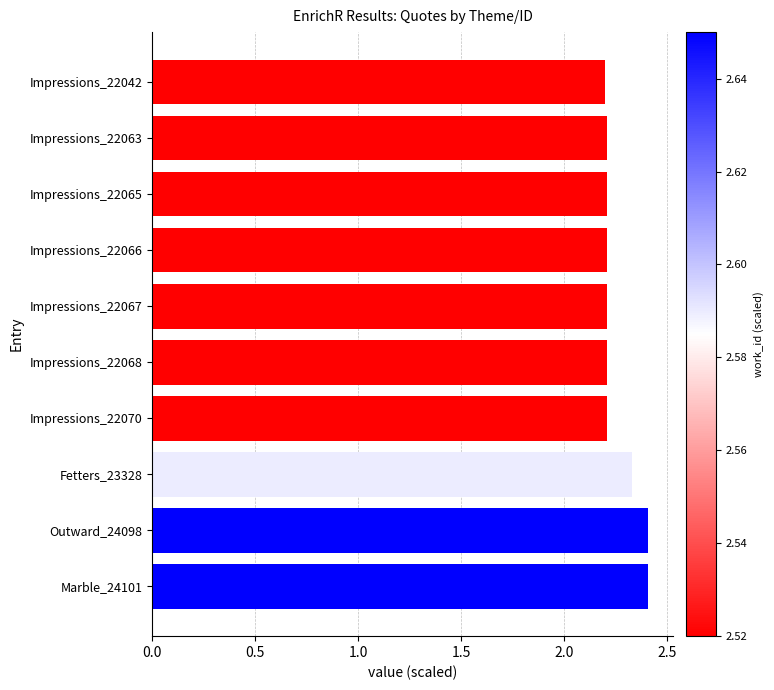

What is the difference between the second highest and minimum values?

0.2